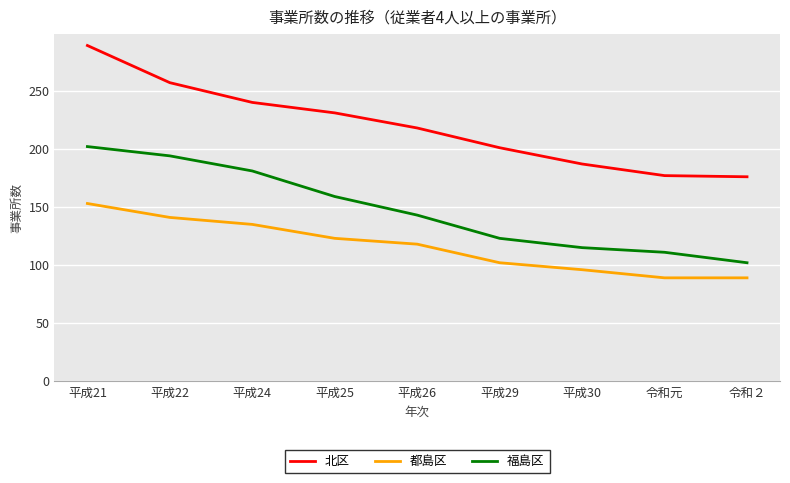

What is the approximate value of 都島区 at 平成24, to the nearest 5?

135